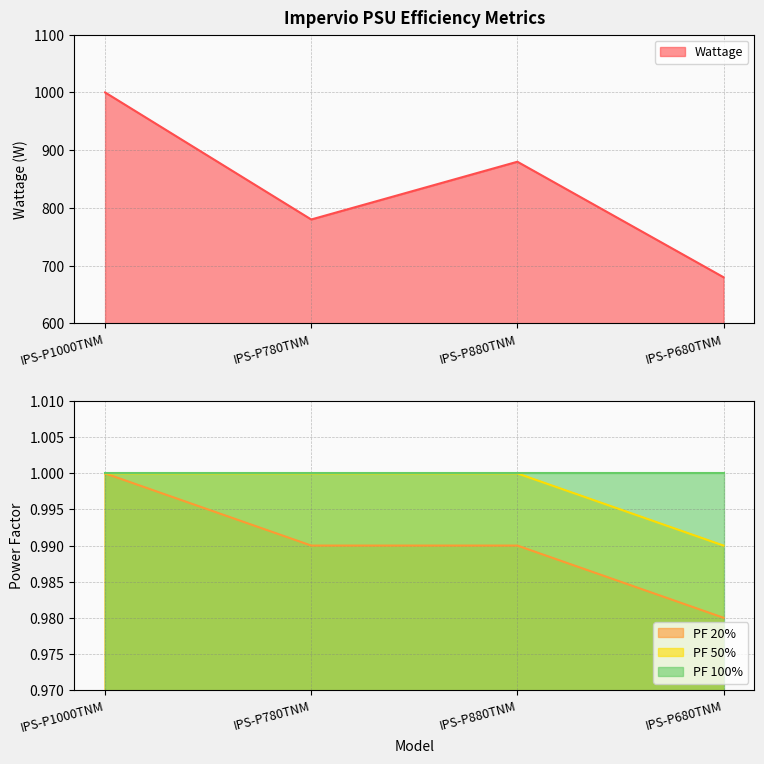

The value of PF 100% at IPS-P680TNM is 1.5. True or false?

False